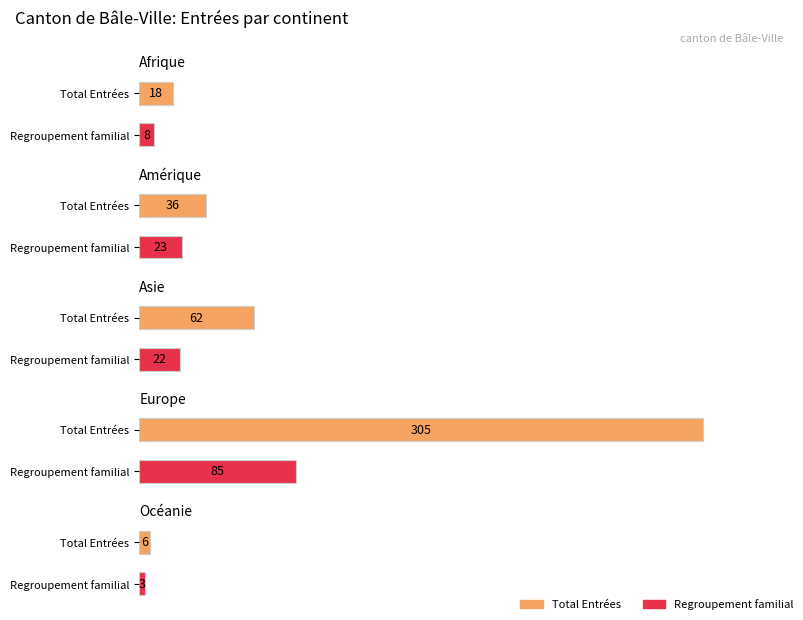

What position from the right is Océanie?

1